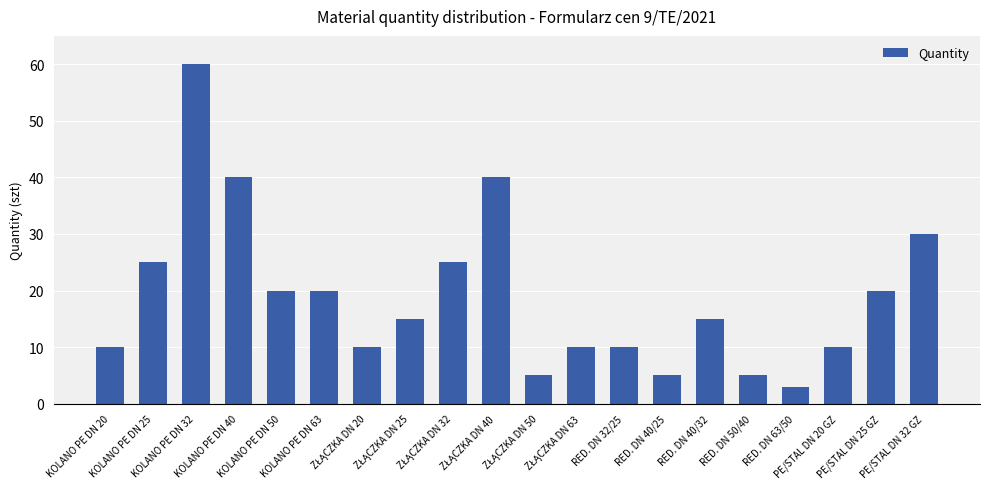

Which category has the lowest value across all series?

RED. DN 63/50